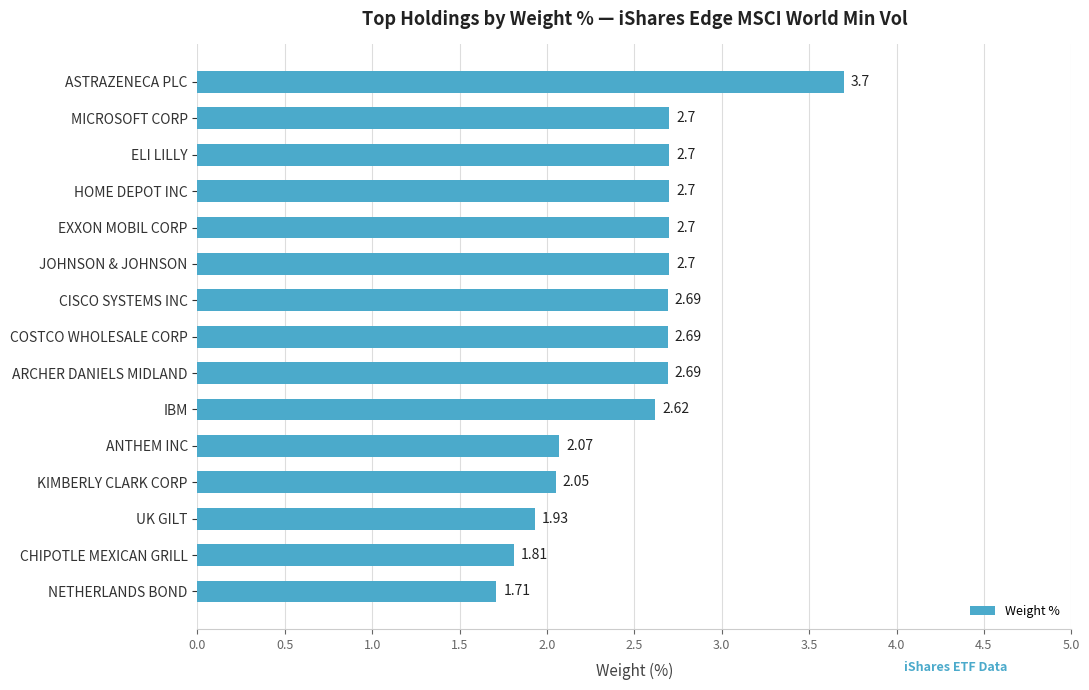

What is the change in value from KIMBERLY CLARK CORP to CISCO SYSTEMS INC?

+0.6